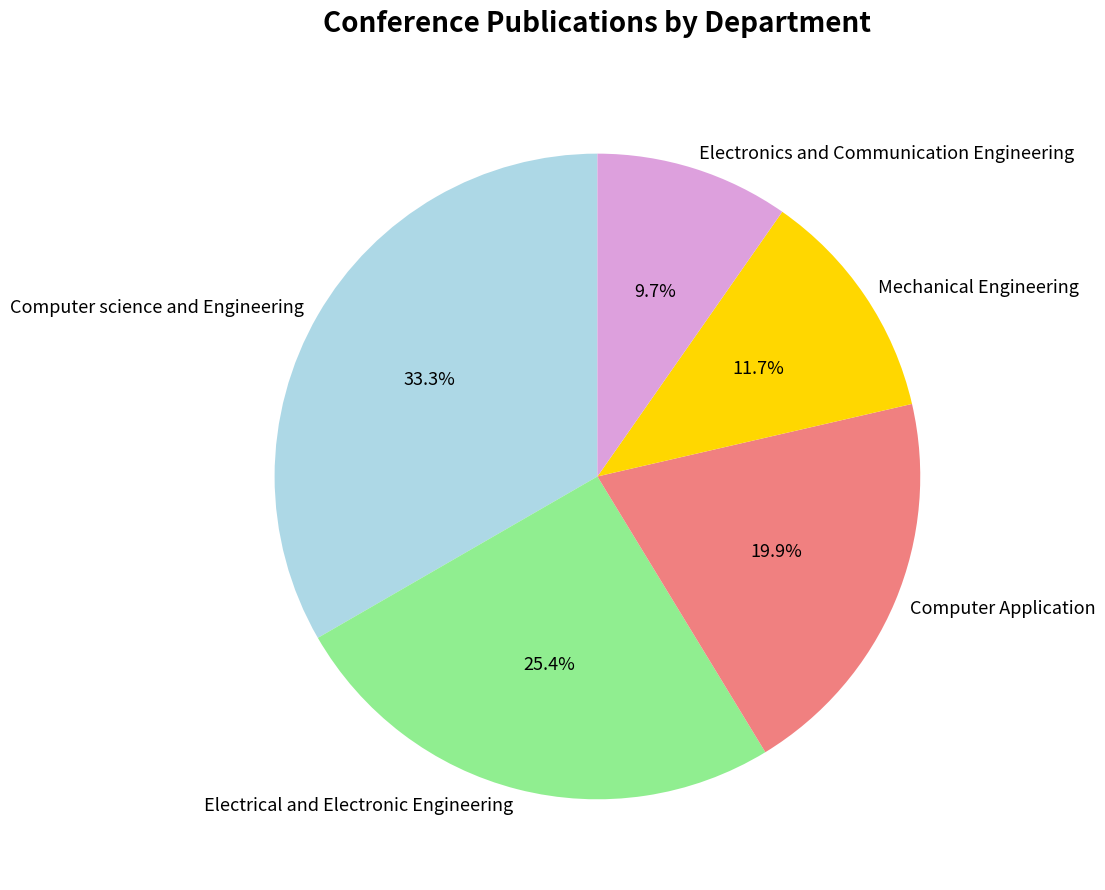

Between Mechanical Engineering and Computer science and Engineering, which is larger?

Computer science and Engineering